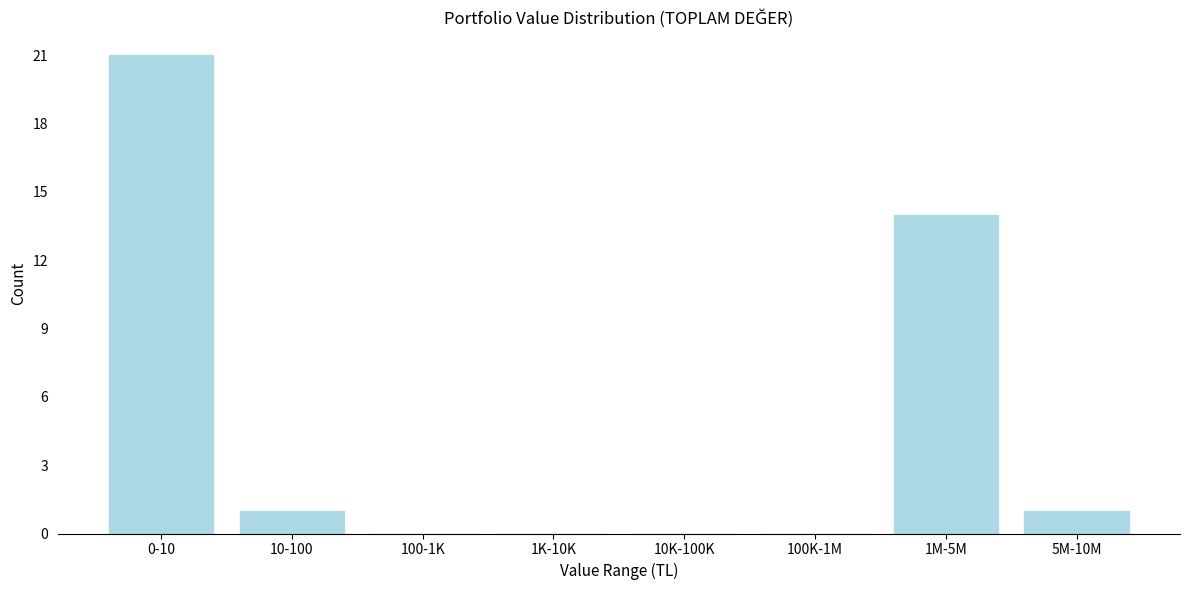

Reading left to right, transcribe all the data shown in this chart.

0-10=21	10-100=1	100-1K=0	1K-10K=0	10K-100K=0	100K-1M=0	1M-5M=14	5M-10M=1